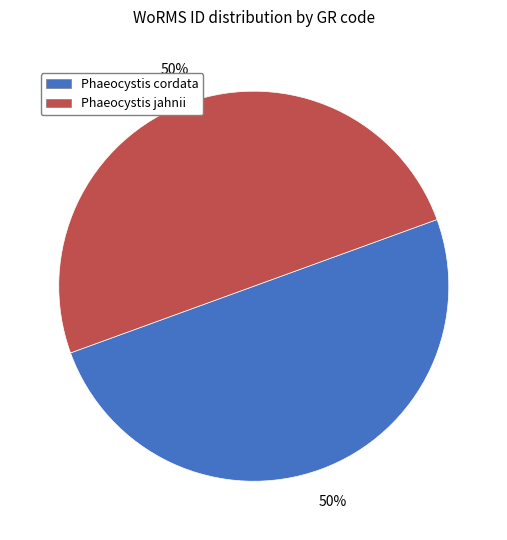

To the nearest percent, what is the average slice percentage?

50%